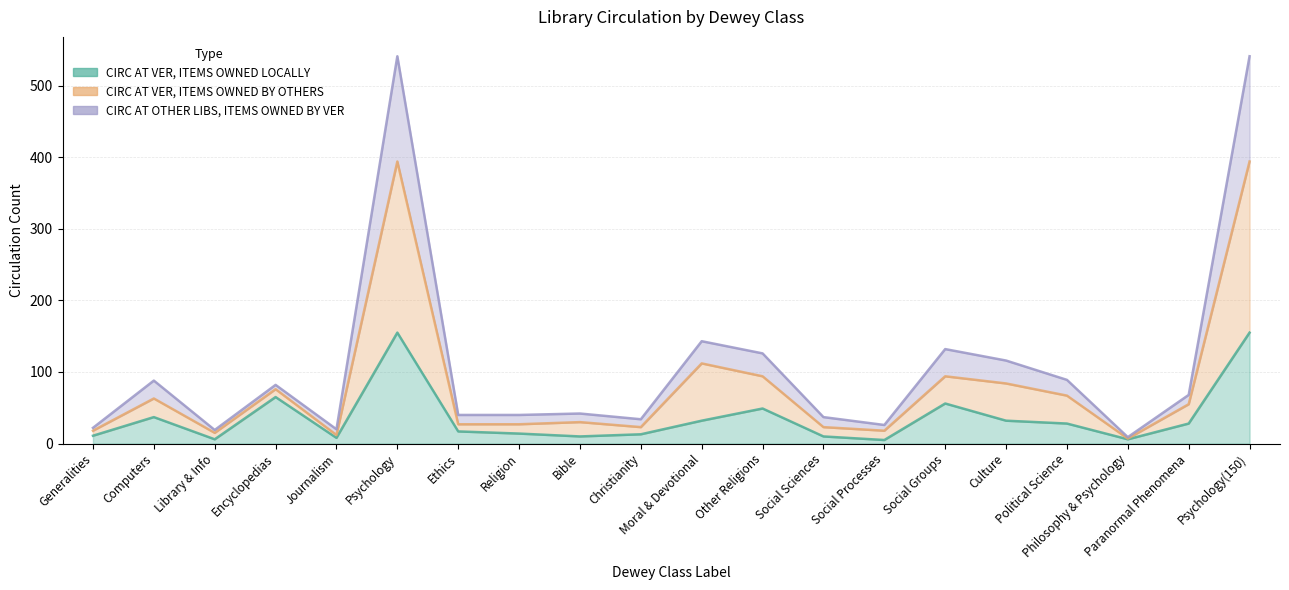

Between Generalities and Social Sciences, which is larger?

Generalities